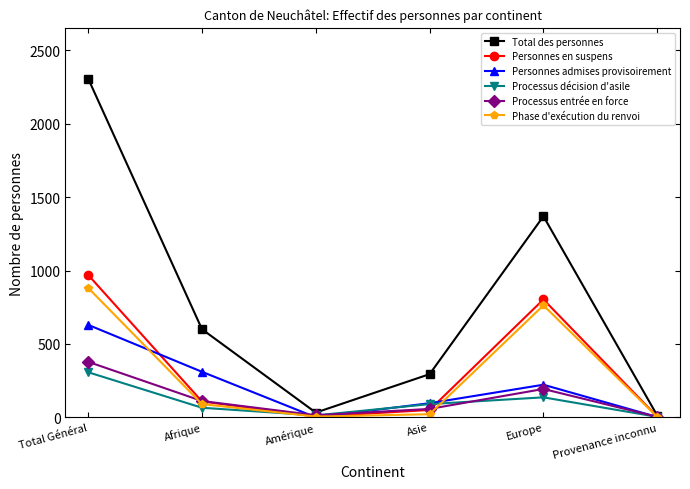

The value of Total des personnes at Afrique is 600. True or false?

True